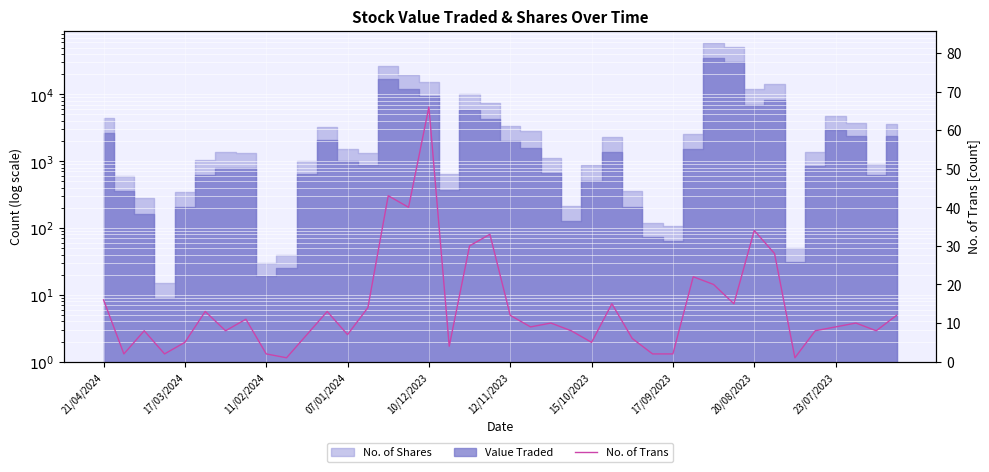

Reading left to right, list all the values displayed in this chart.

16	2	8	2	5	13	8	11	2	1	7	13	7	14	43	40	66	4	30	33	12	9	10	8	5	15	6	2	2	22	20	15	34	28	1	8	9	10	8	12